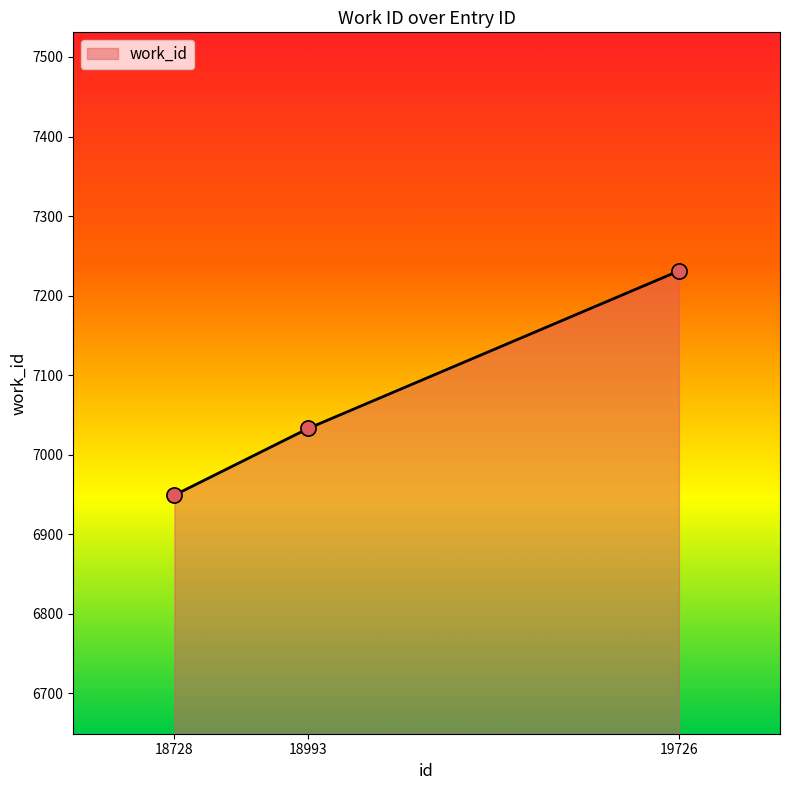

What is the change in value from 18728 to 18993?

+84